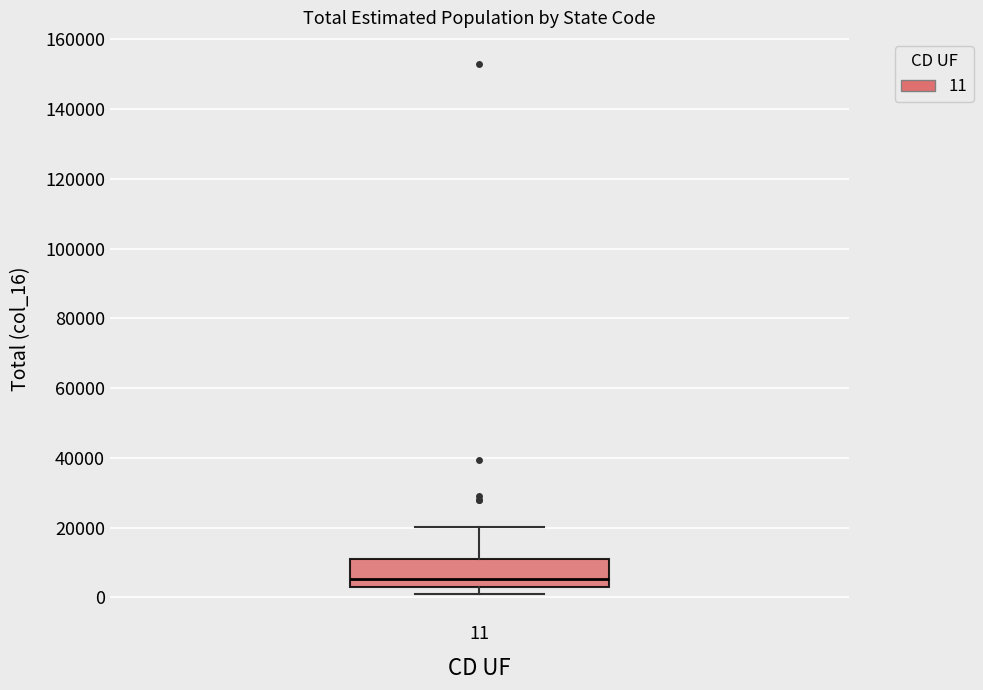

Transcribe this box plot: give where the median line is, the range the box spans, and where the two whiskers end, as read against the y-axis. The values are not printed on the chart, so give them approximately, as read against the axis.

median 6000, box 2000 to 12000, whiskers 2000 (just below the box's lower edge) to 20000